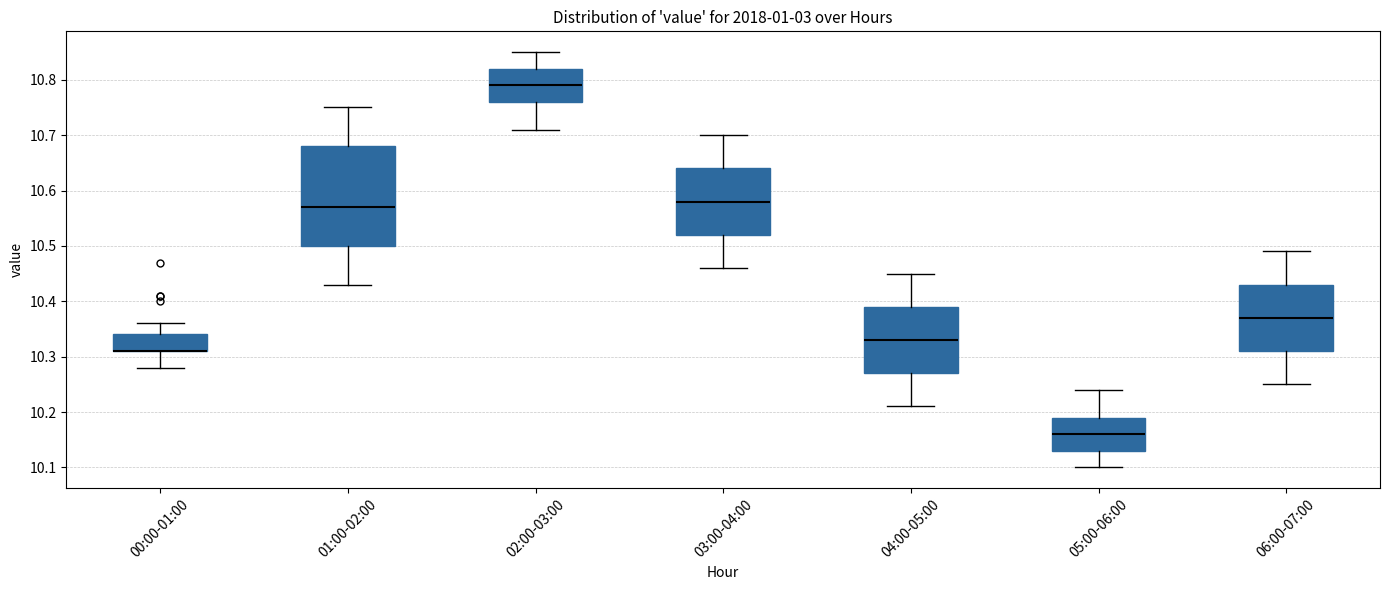

Reading left to right, transcribe this box plot: for each box, give where its median line is, the range the box spans, and where its two whiskers end, as read against the y-axis. The values are not printed on the chart, so give them approximately, as read against the axis.

00:00-01:00: median 10.31 (drawn on the box's lower edge), box 10.31 to 10.34, whiskers 10.28 to 10.36
01:00-02:00: median 10.57, box 10.50 to 10.68, whiskers 10.43 to 10.75
02:00-03:00: median 10.79, box 10.76 to 10.82, whiskers 10.71 to 10.85
03:00-04:00: median 10.58, box 10.52 to 10.64, whiskers 10.46 to 10.70
04:00-05:00: median 10.33, box 10.27 to 10.39, whiskers 10.21 to 10.45
05:00-06:00: median 10.16, box 10.13 to 10.19, whiskers 10.10 to 10.24
06:00-07:00: median 10.37, box 10.31 to 10.43, whiskers 10.25 to 10.49